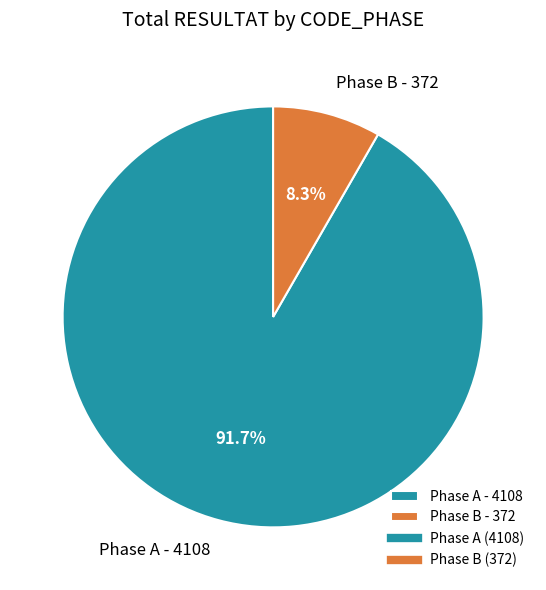

Does Phase B - 372 represent more than half of the total?

No